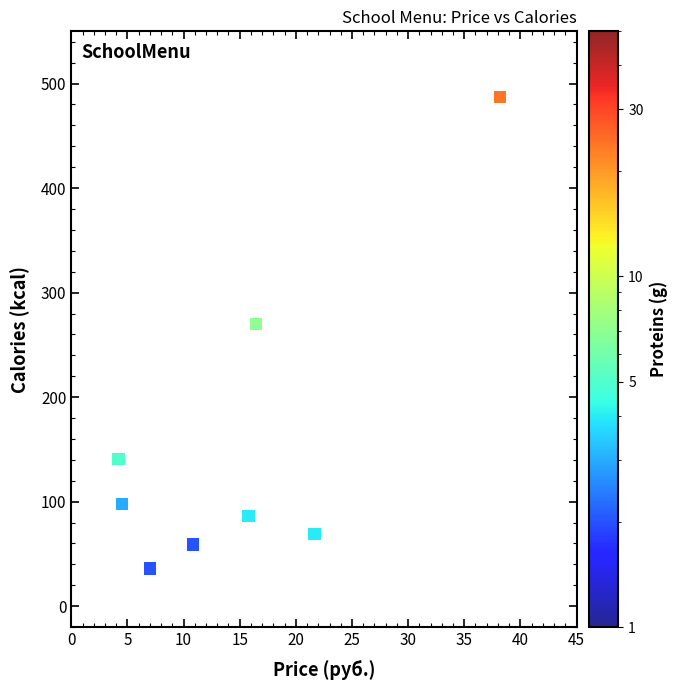

What Y value in the scatter plot is closest to 246?

270